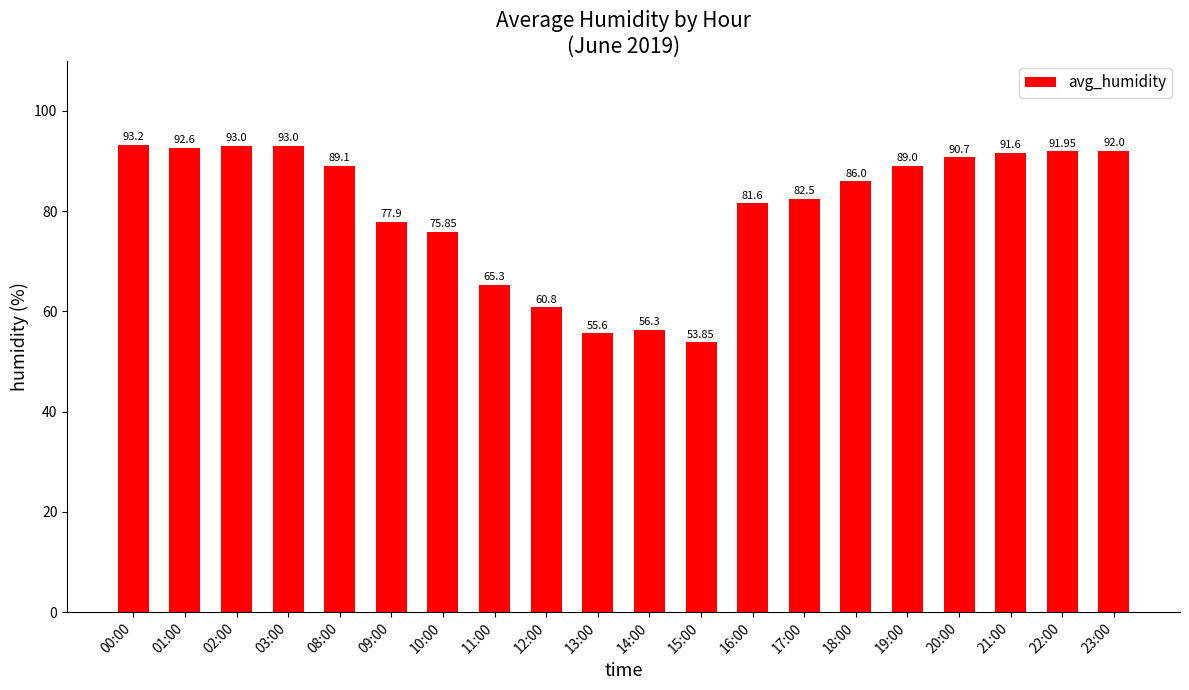

Where does the data first go above 89?

00:00